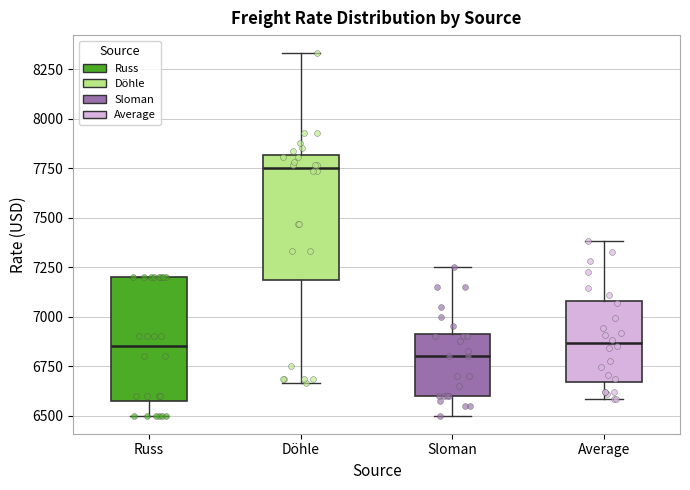

Which box has the lowest median line?

Sloman